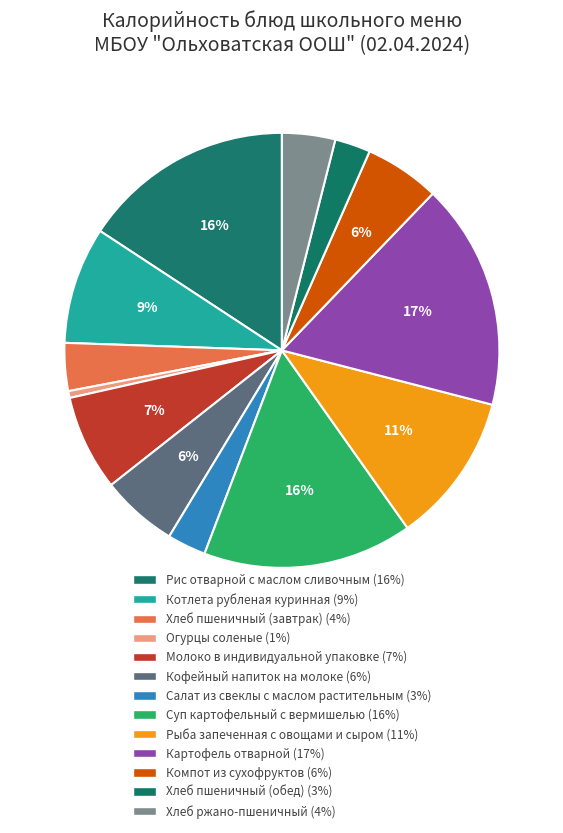

What percentage is the Рыба запеченная с овощами и сыром slice, to the nearest percent?

11%